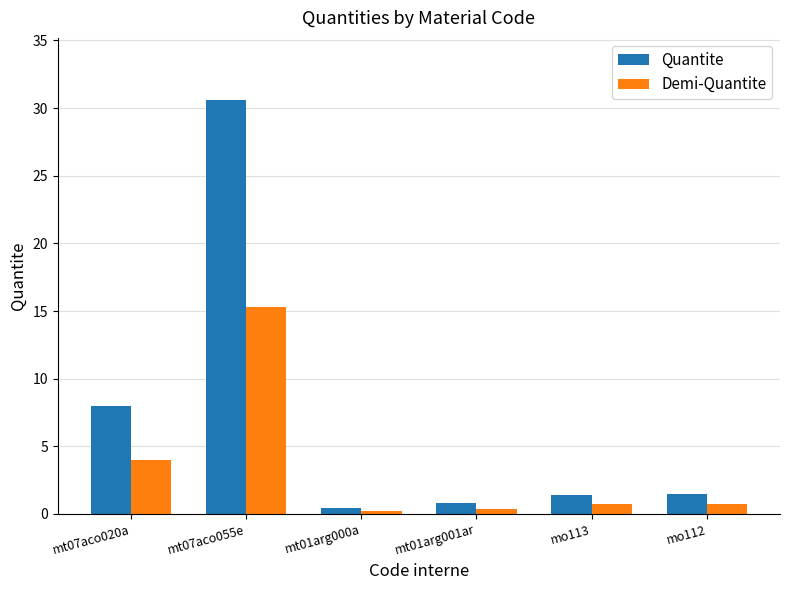

Which series has the largest range (max minus min)?

Quantite